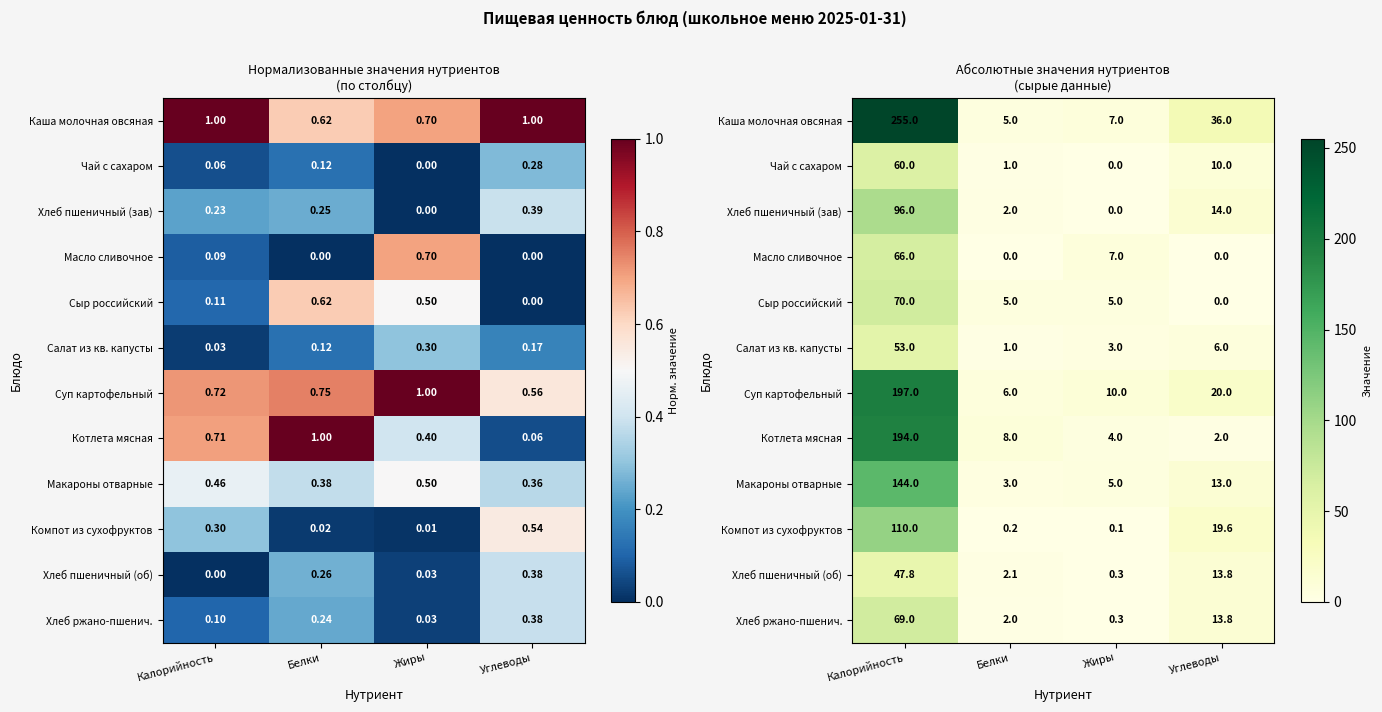

At which label does Компот из сухофруктов reach its minimum?

Жиры